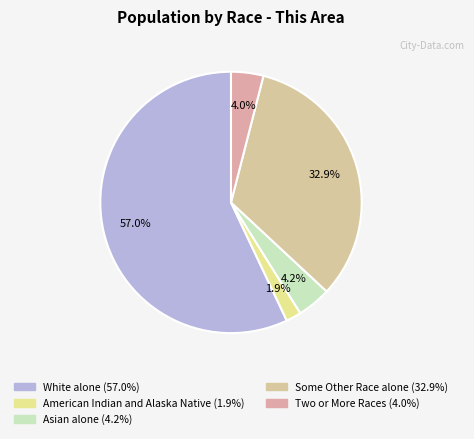

How many segments does this pie chart have?

5